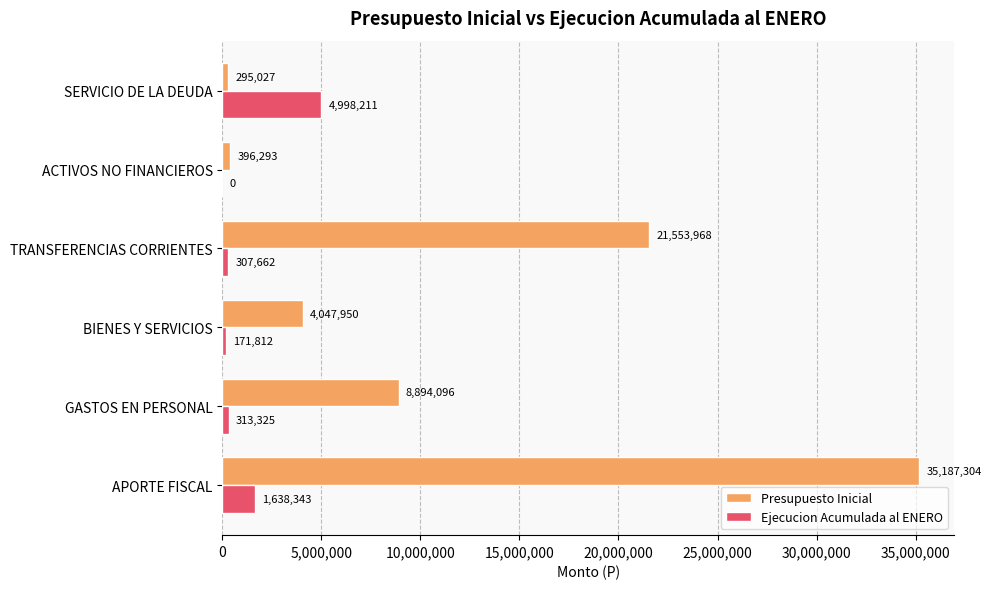

What is the highest value of the Ejecucion Acumulada al ENERO series?

4998211